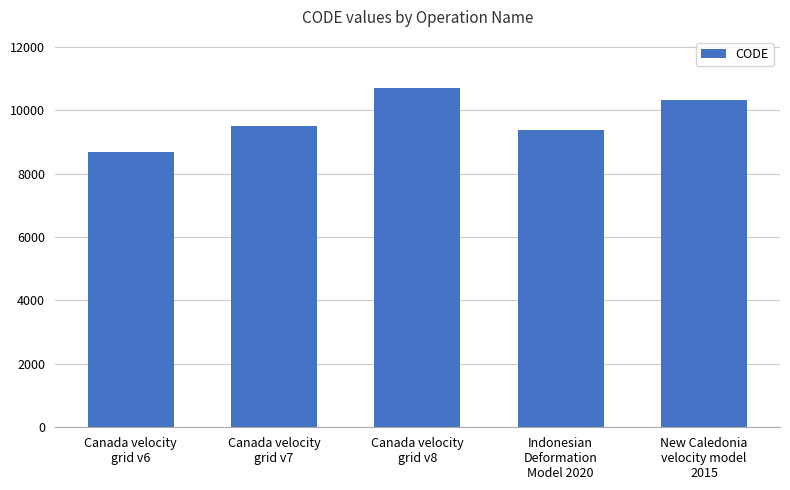

What is the minimum value shown in the chart?

8676